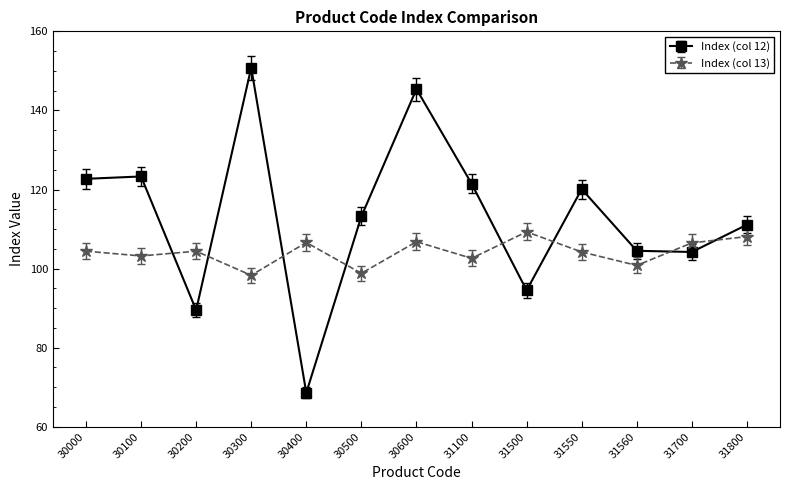

The value of Index (col 13) at 31700 is 46.4. True or false?

False